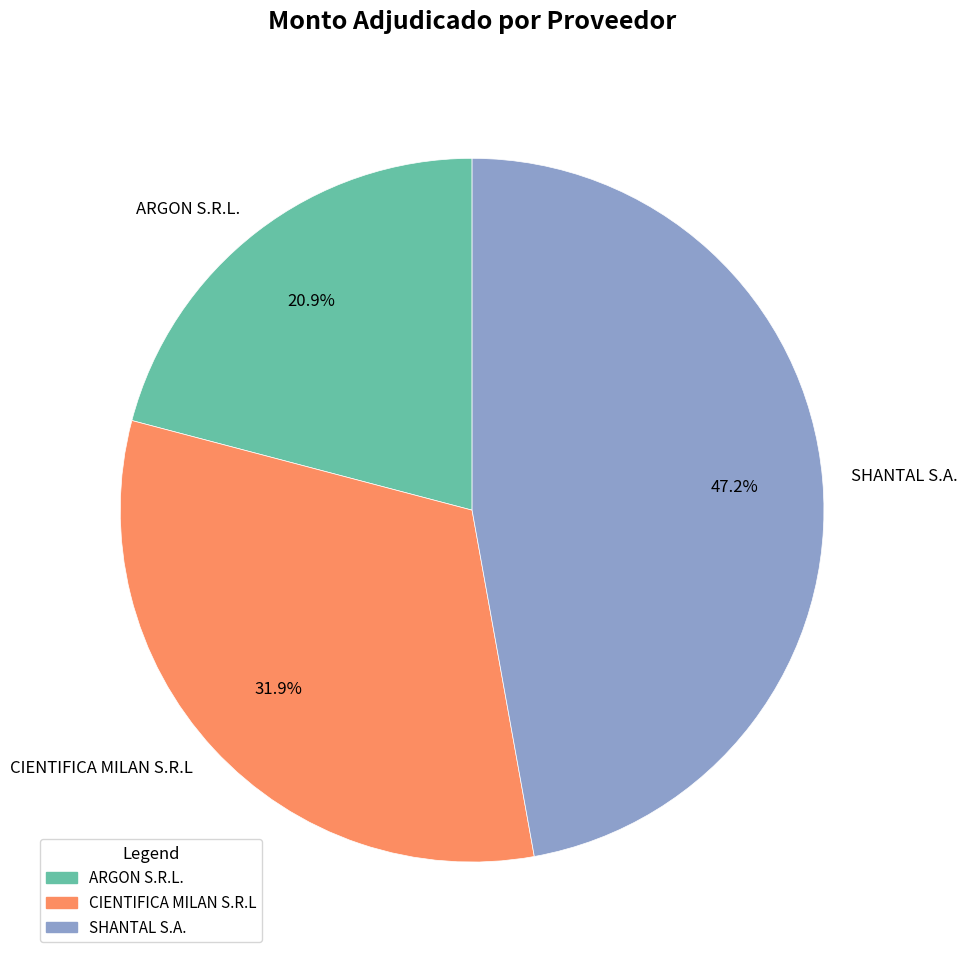

To the nearest percent, what percentage of the pie is CIENTIFICA MILAN S.R.L?

32%